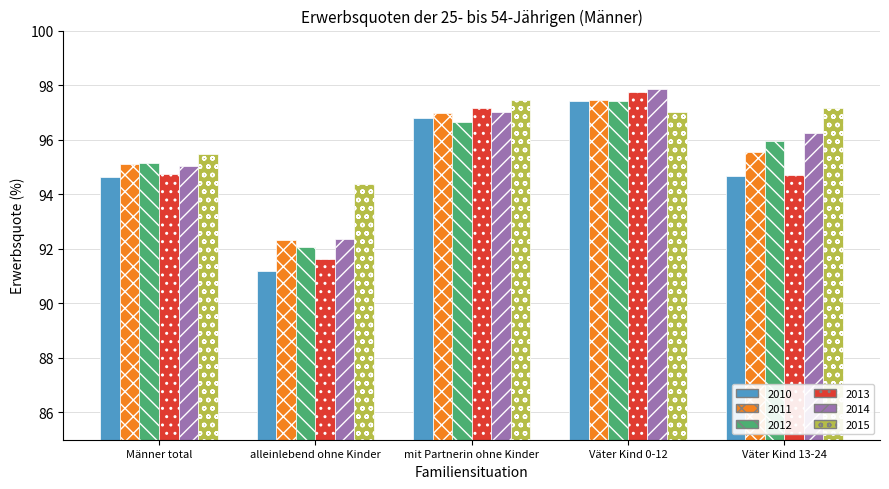

Count the number of data series in this chart.

6